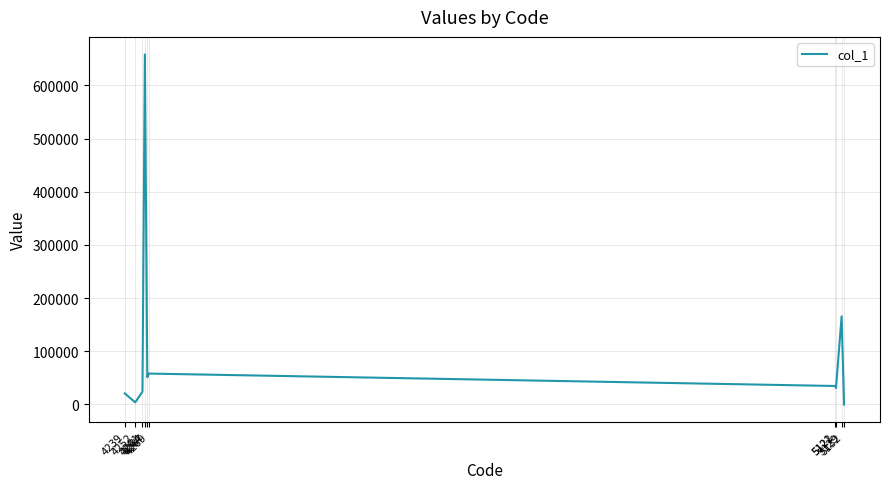

What is the difference between the maximum and minimum values?

658365.0